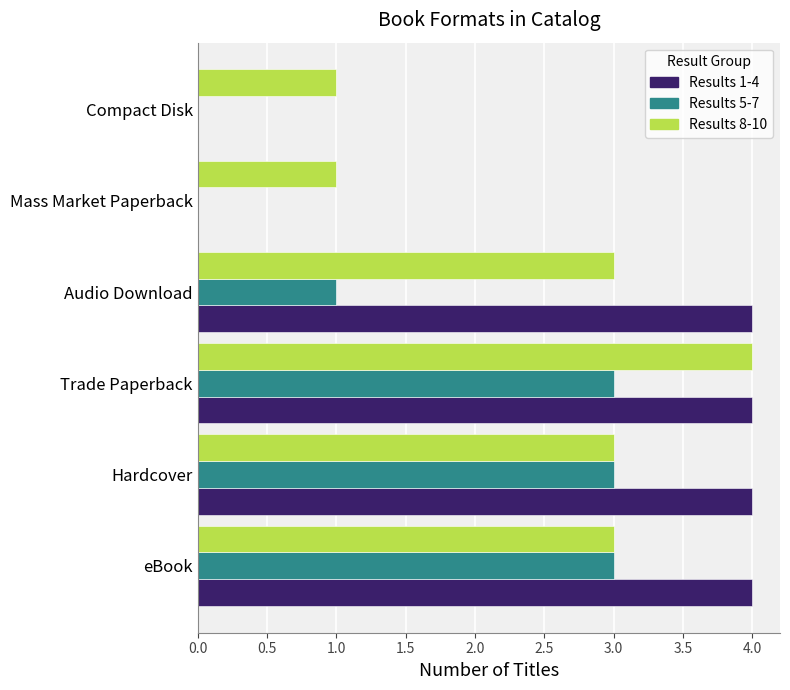

What is the maximum value shown in the chart?

4